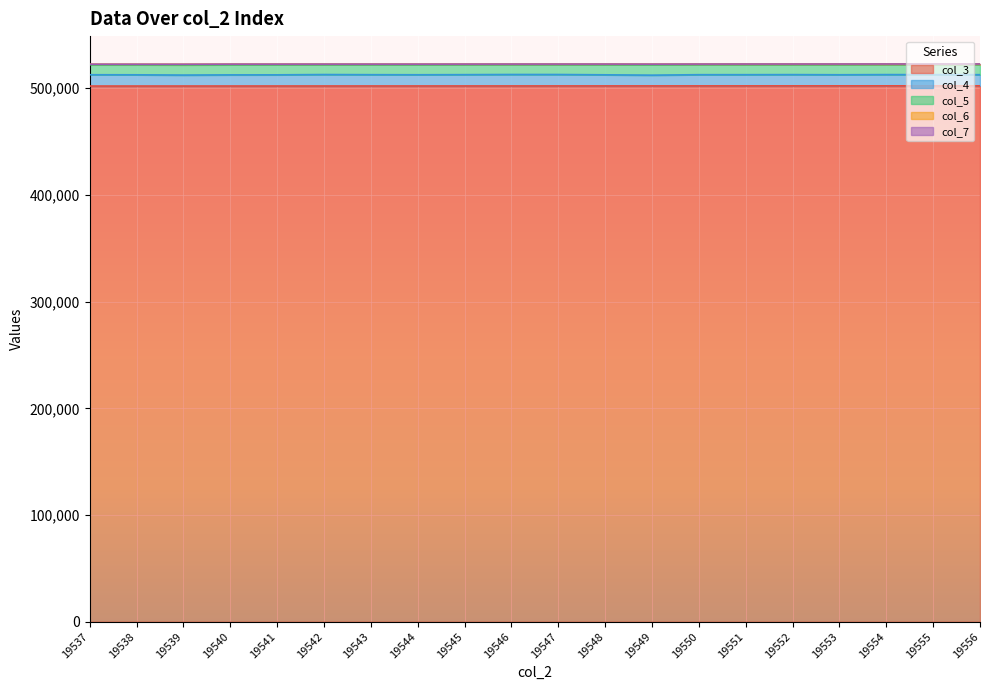

The value of col_7 at 19538 is 22. True or false?

False